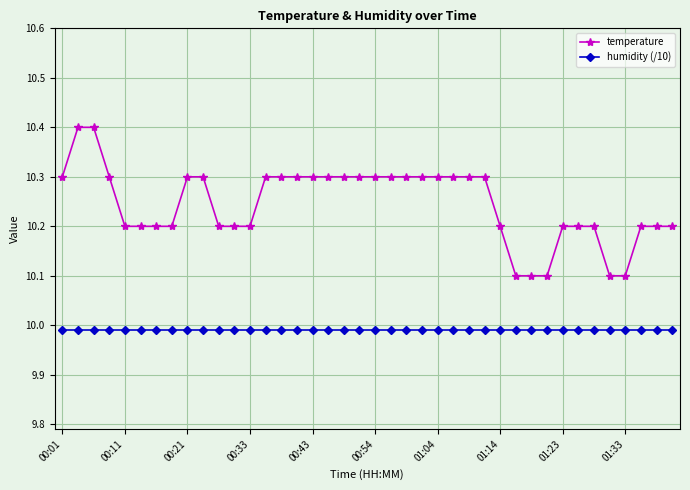

What is the difference between the second highest and second lowest values in the temperature series?

0.3